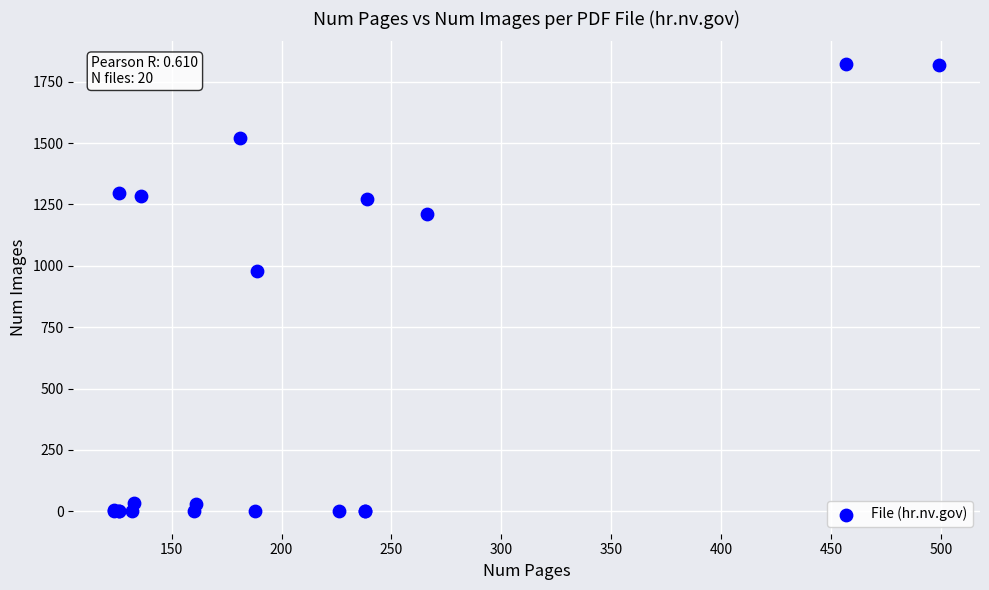

What Y value in the scatter plot is closest to 911?

980